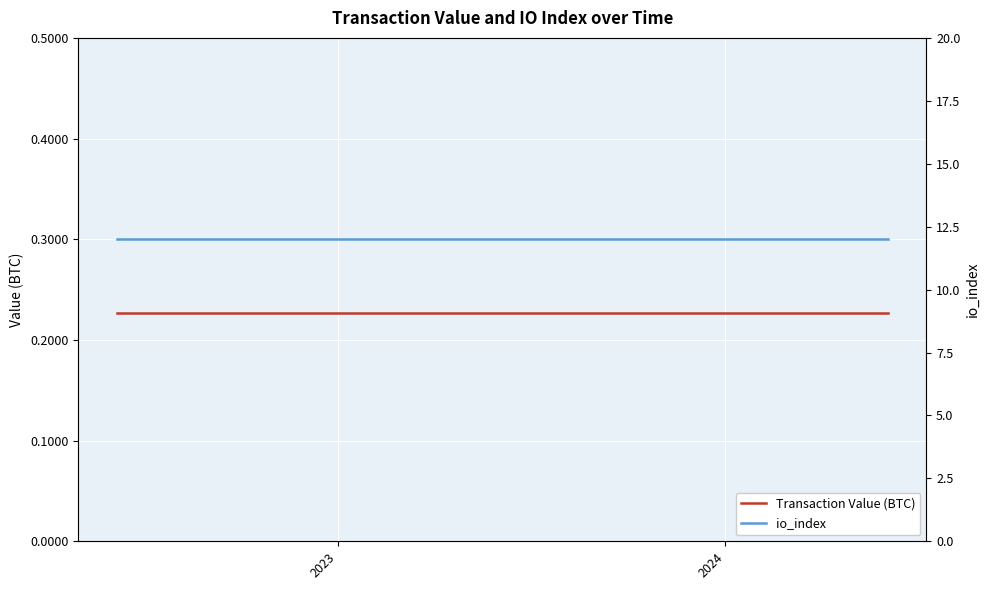

Which label corresponds to the smallest value in the chart?

2023